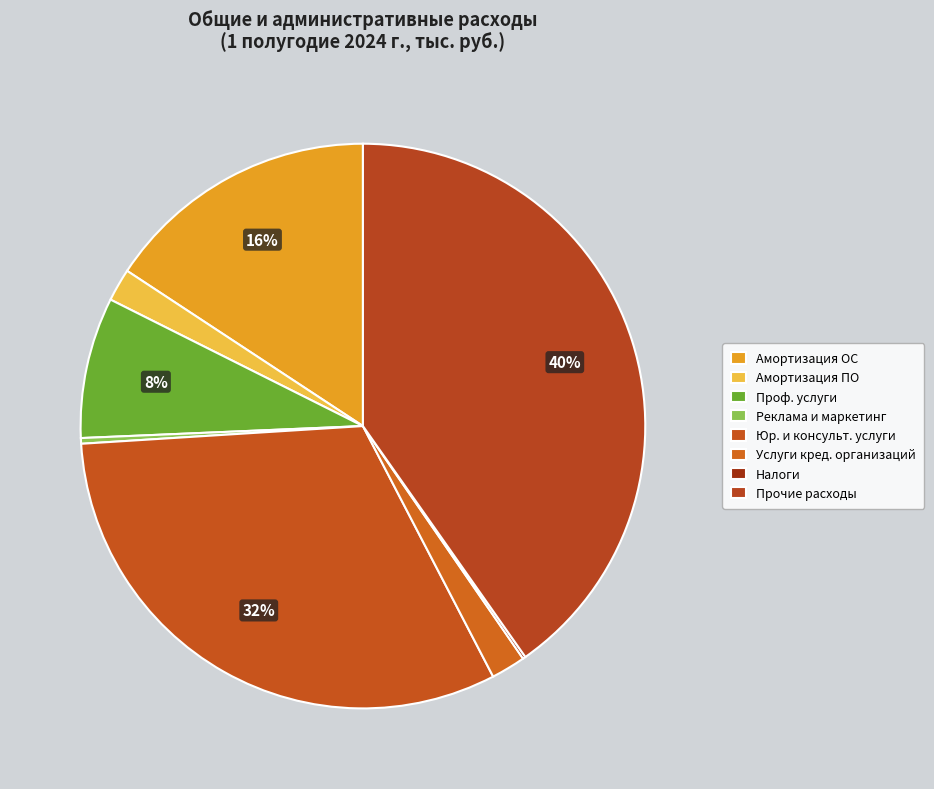

Count the number of slices in the pie.

8